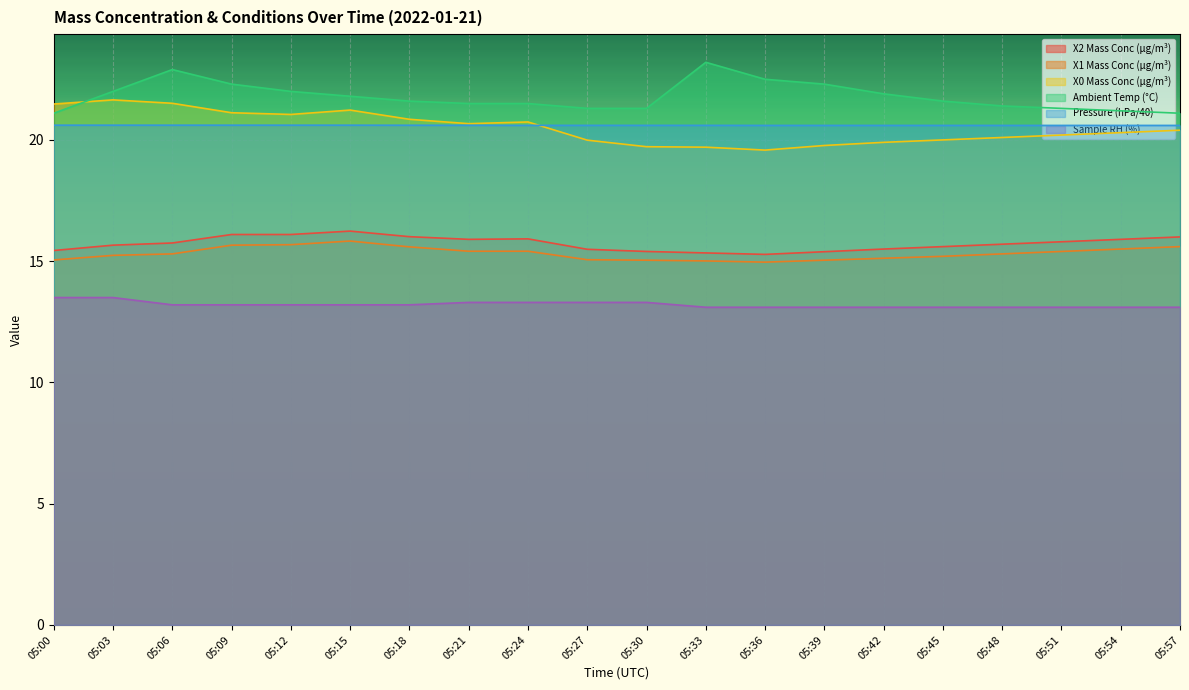

How many interior local peaks does the X1 Mass Conc (μg/m³) series have?

1